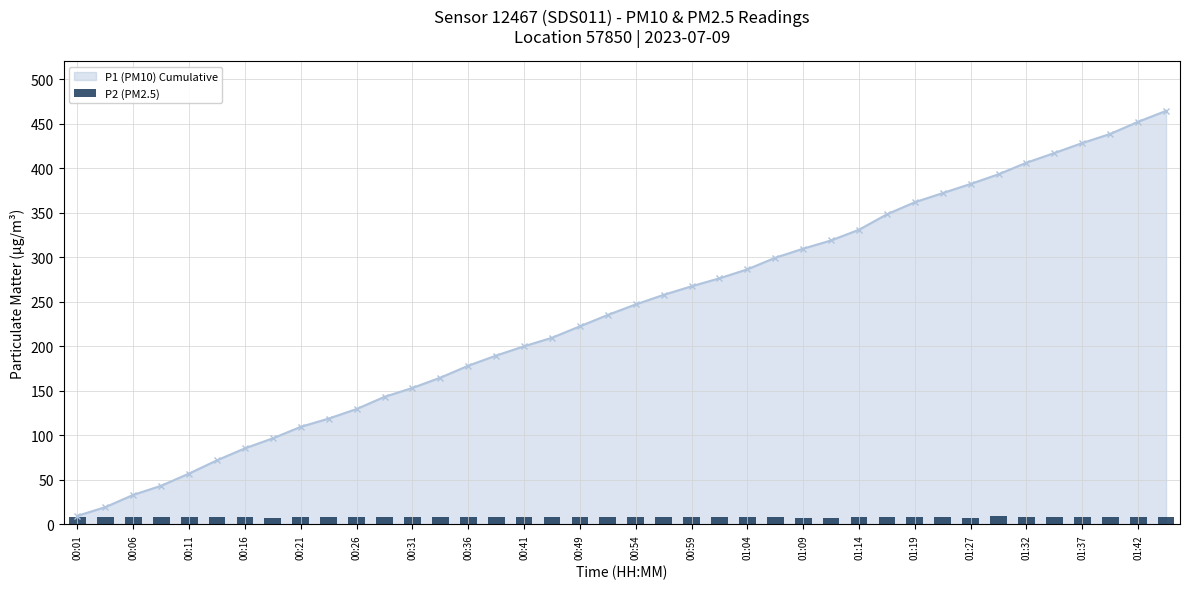

What is the value of the 40th bar from the left?

8.4